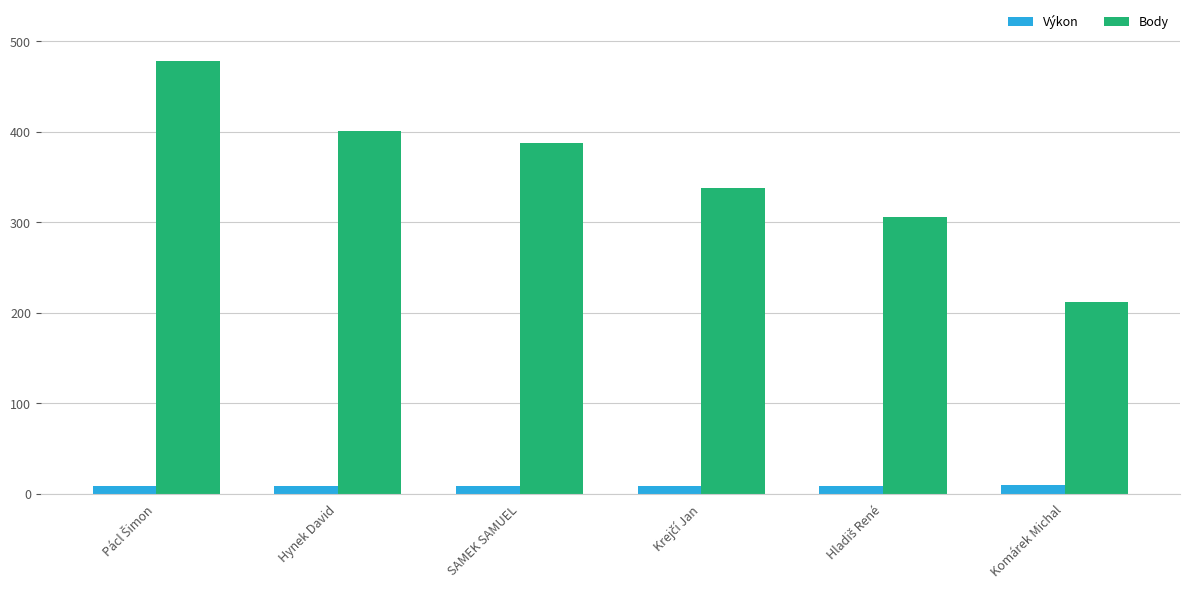

Rank the series by their average value, from lowest to highest.

Výkon, Body